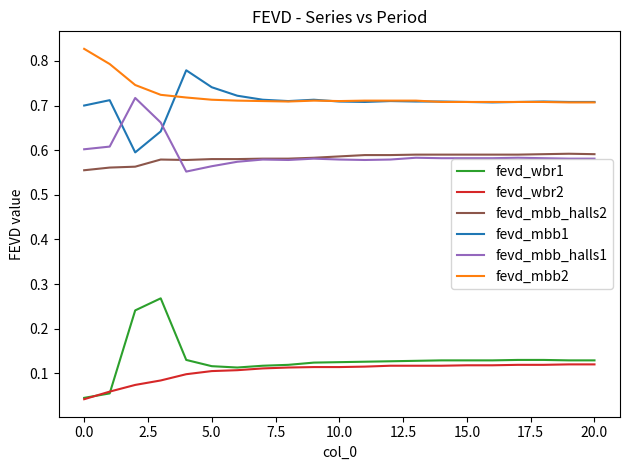

List the series in order of their peak value, lowest first.

fevd_wbr2, fevd_wbr1, fevd_mbb_halls2, fevd_mbb_halls1, fevd_mbb1, fevd_mbb2